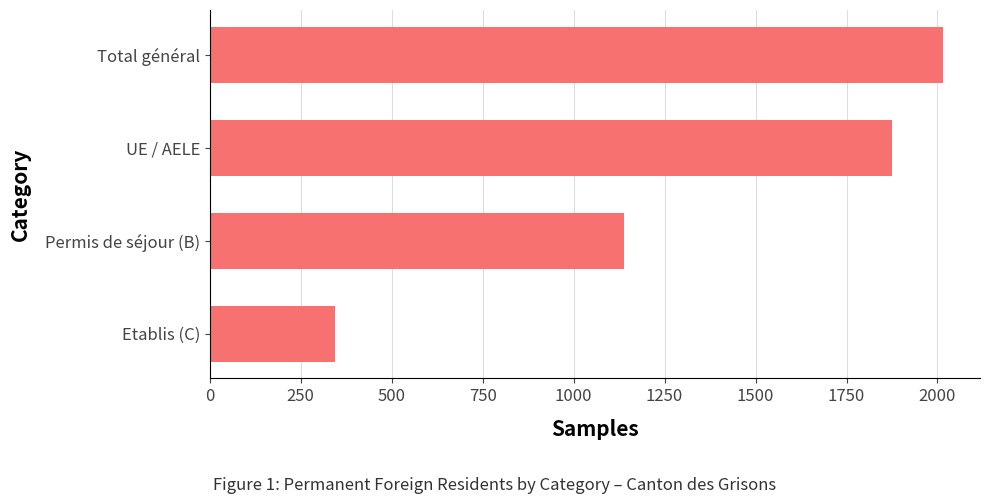

Which category has the lowest value across all series?

Etablis (C)